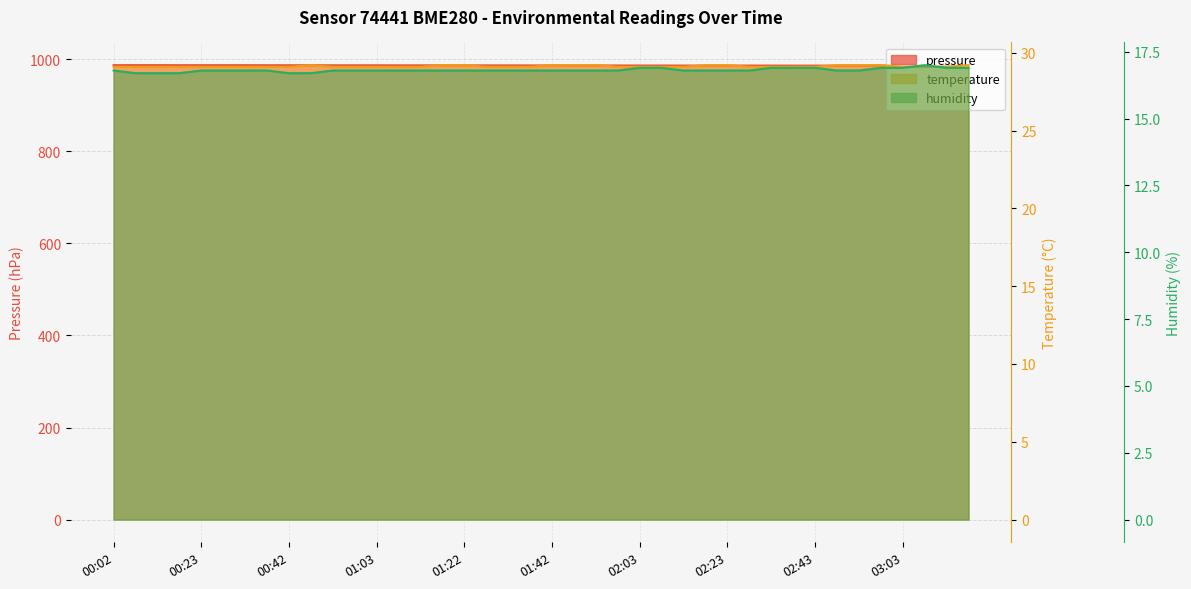

What is the difference between the highest and lowest values at 00:02?

970.2